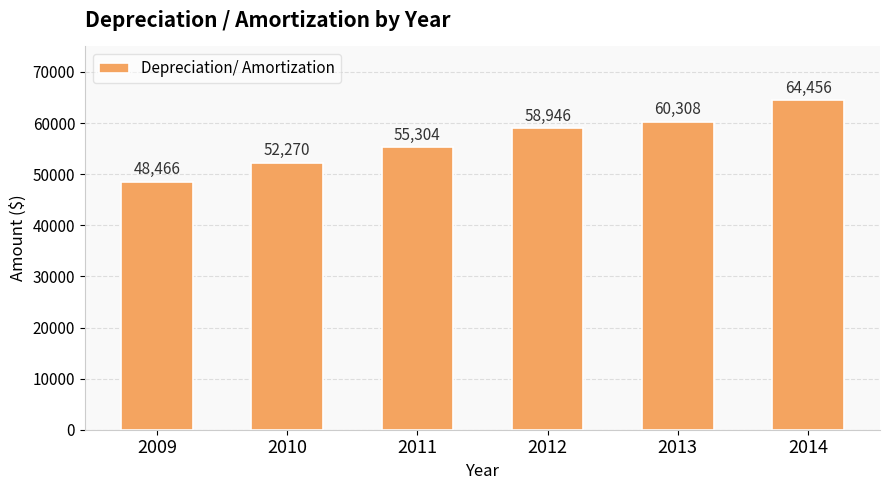

What is the difference between the values at 2009 and 2013?

11842